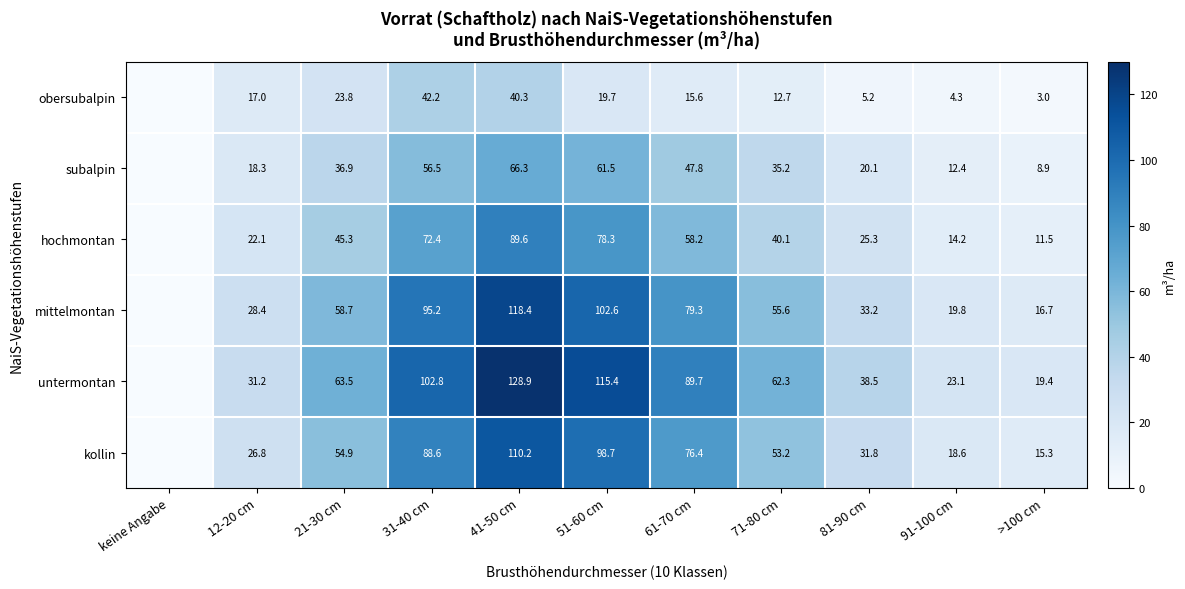

Is the value of kollin at 91-100 cm greater than the value of obersubalpin at 31-40 cm?

No